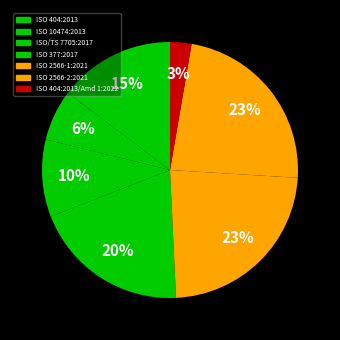

Rank the categories by value from highest to lowest.

ISO 2566-1:2021, ISO 2566-2:2021, ISO 377:2017, ISO 404:2013, ISO/TS 7705:2017, ISO 10474:2013, ISO 404:2013/Amd 1:2022